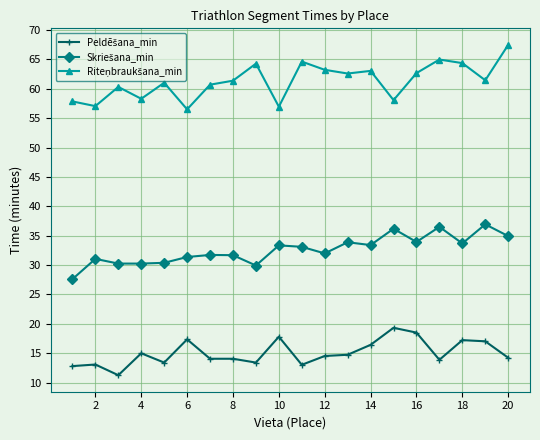

What is the maximum value shown in the chart?

67.5